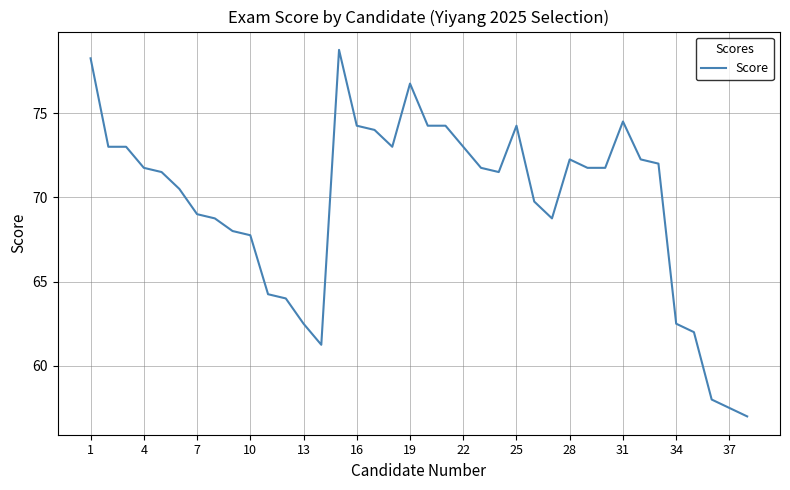

What is the minimum value shown in the chart?

57.0